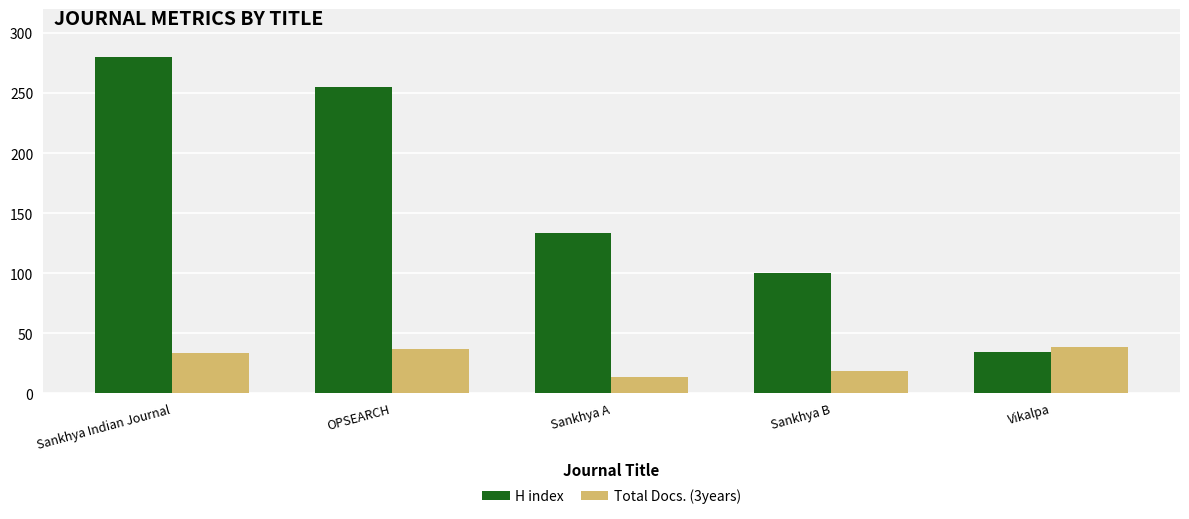

List the series in order of their overall mean, highest first.

H index, Total Docs. (3years)